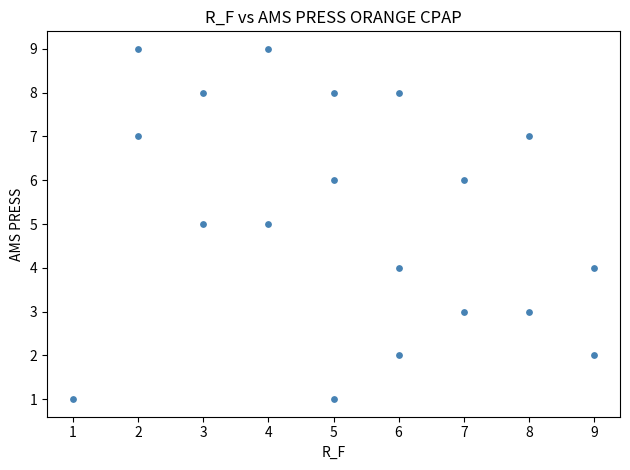

What is the range of X values (max minus min)?

8